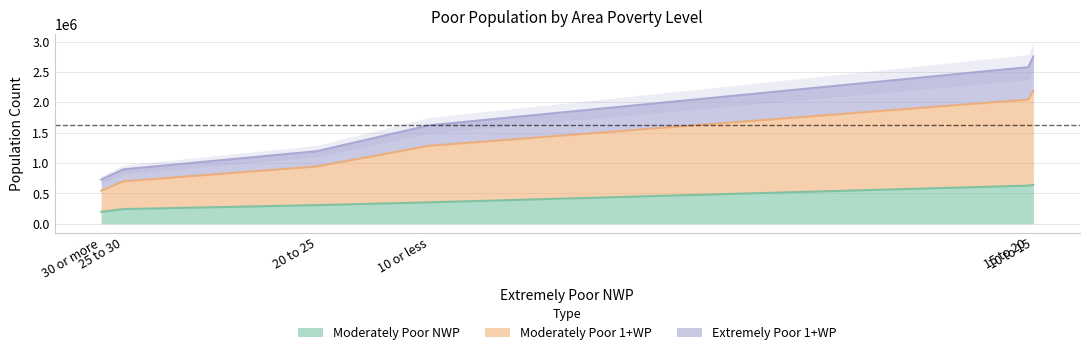

Does the chart have visible grid lines?

Yes